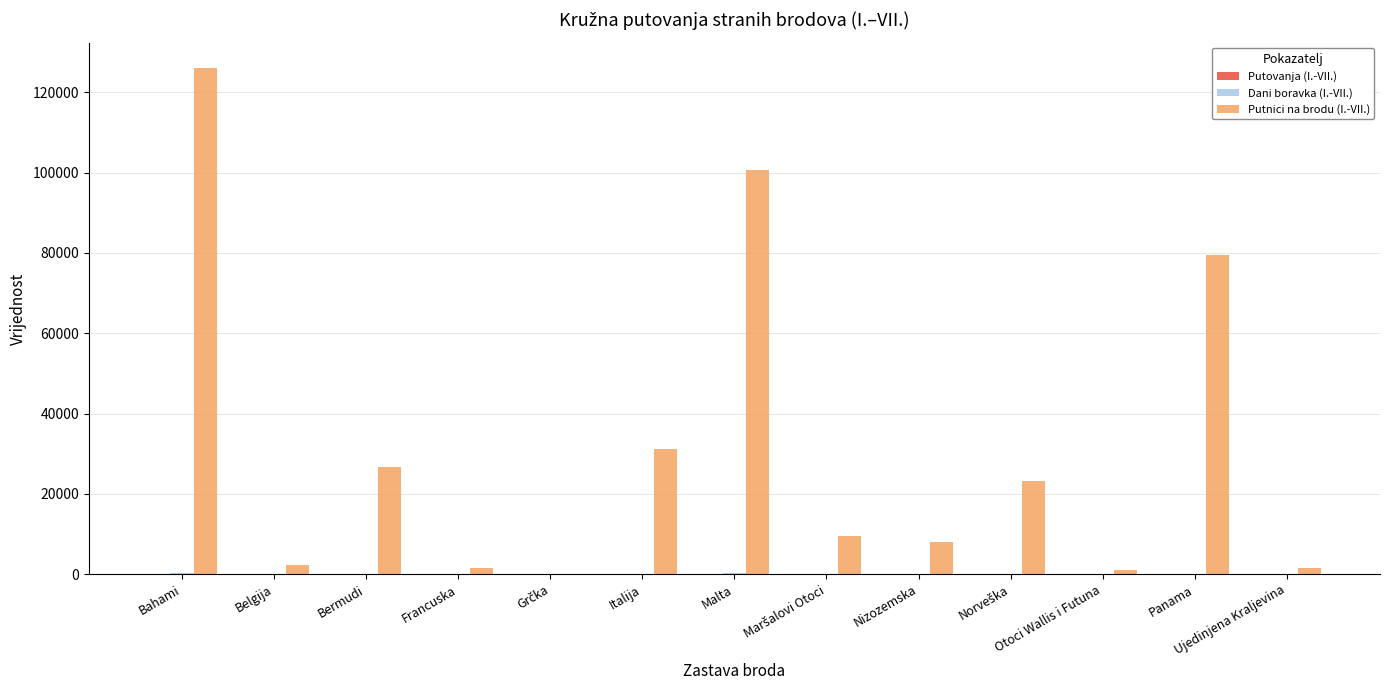

At which category is the sum across all series the highest?

Bahami